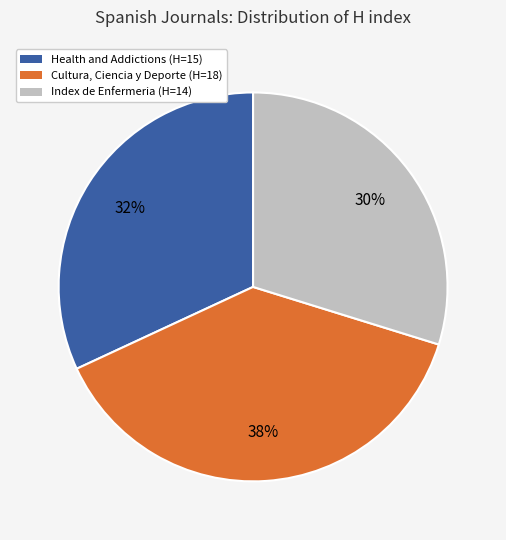

Count the number of slices in the pie.

3